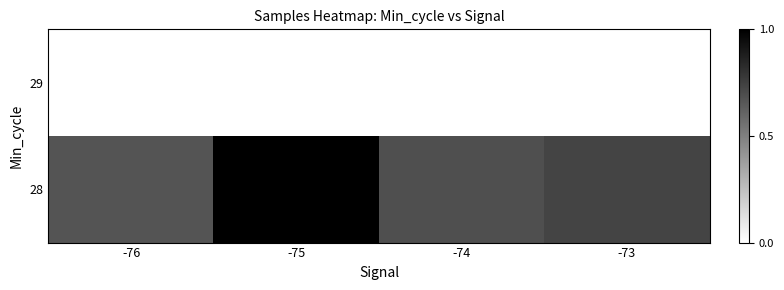

Which series has the largest total across all categories?

28